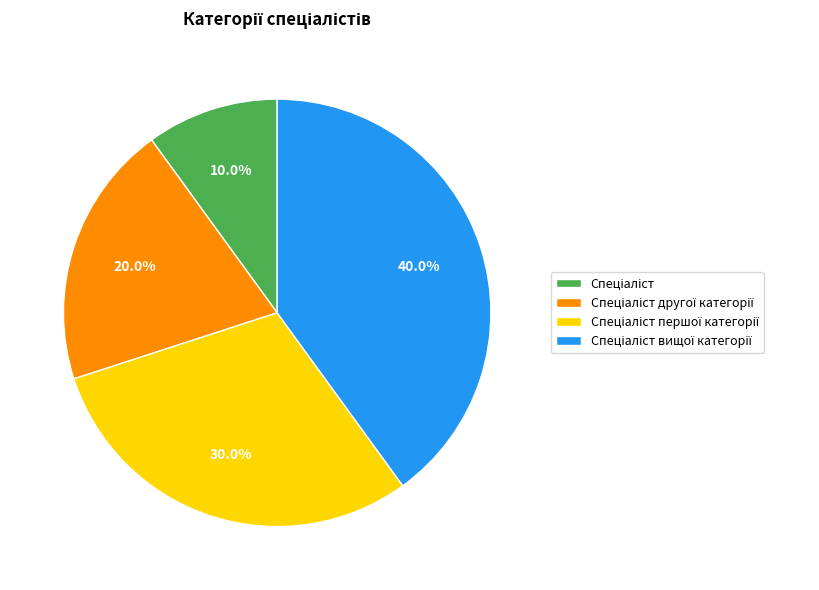

How many segments does this pie chart have?

4